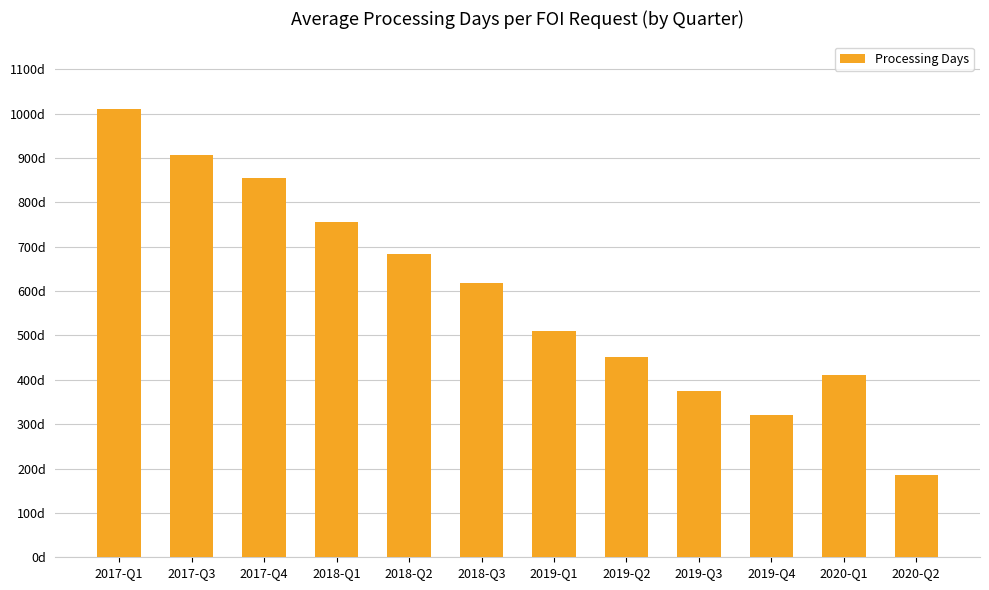

What is the label of the 2nd bar from the left?

2017-Q3